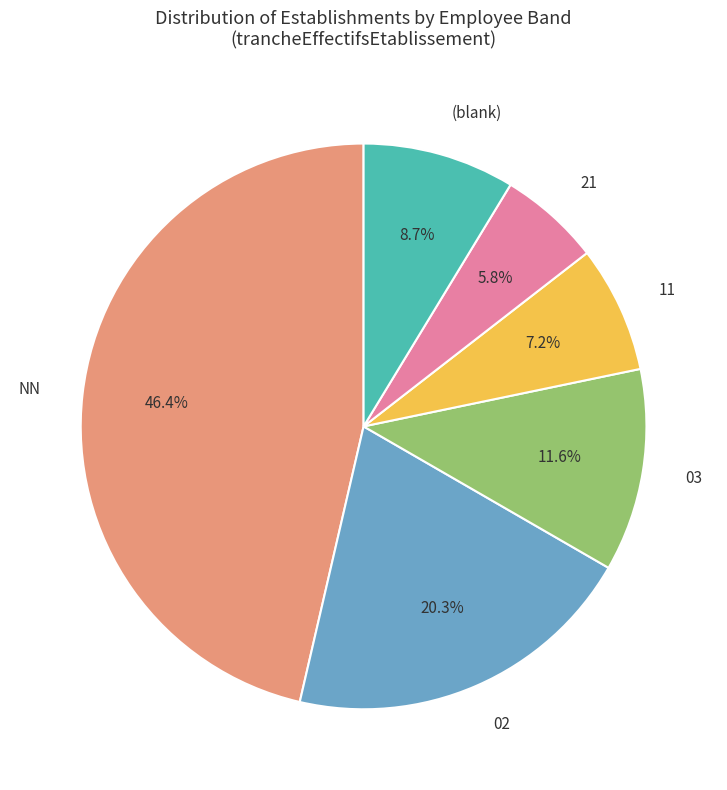

How many slices are in this pie chart?

6